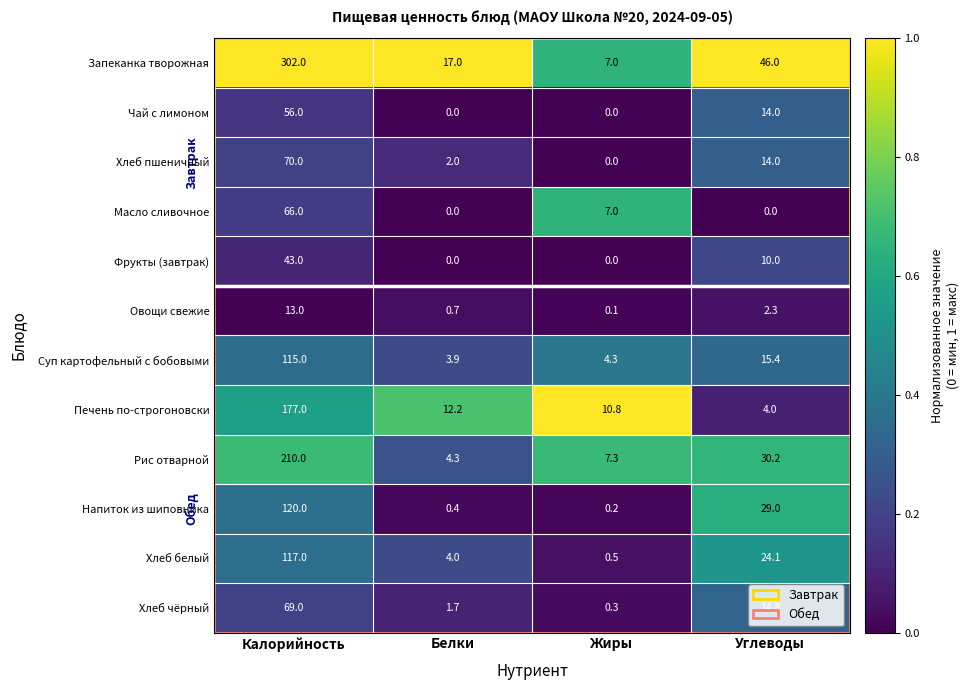

Read the Суп картофельный с бобовыми value at Белки.

3.9